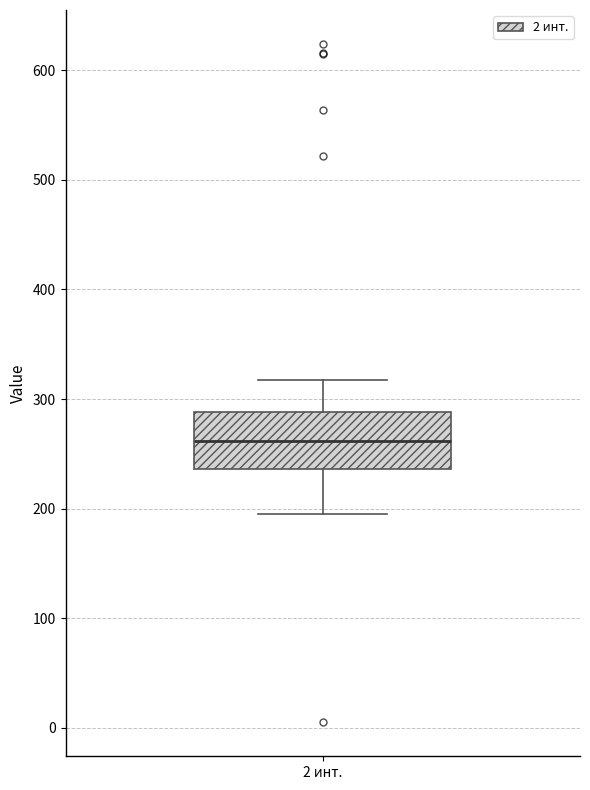

Read this box plot against the y-axis: the position of the median line, the range covered by the box, and the ends of both whiskers. The values are not printed on the chart, so give them approximately, as read against the axis.

median 260, box 240 to 290, whiskers 200 to 320